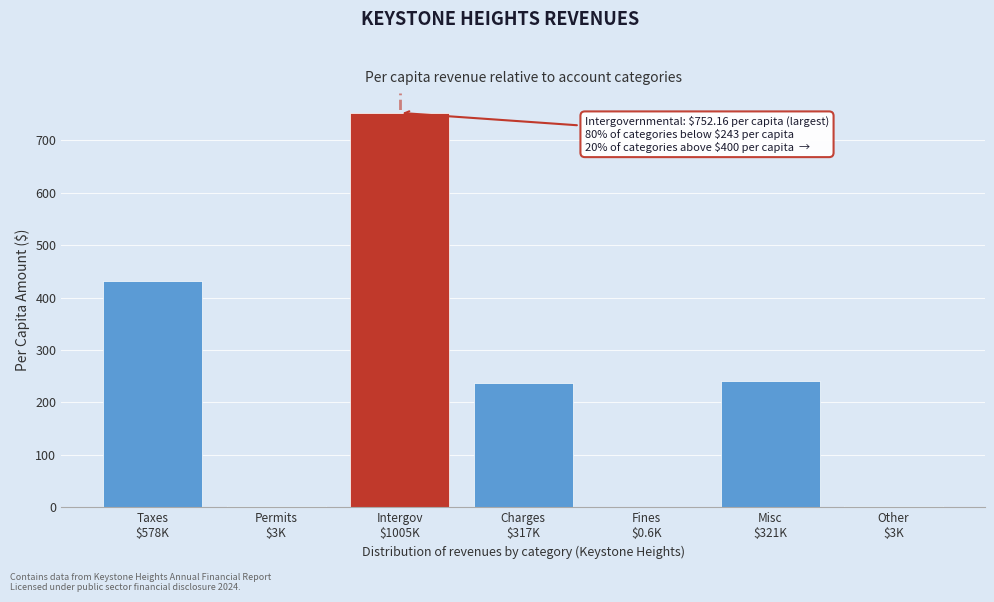

What is the greatest value displayed?

752.2